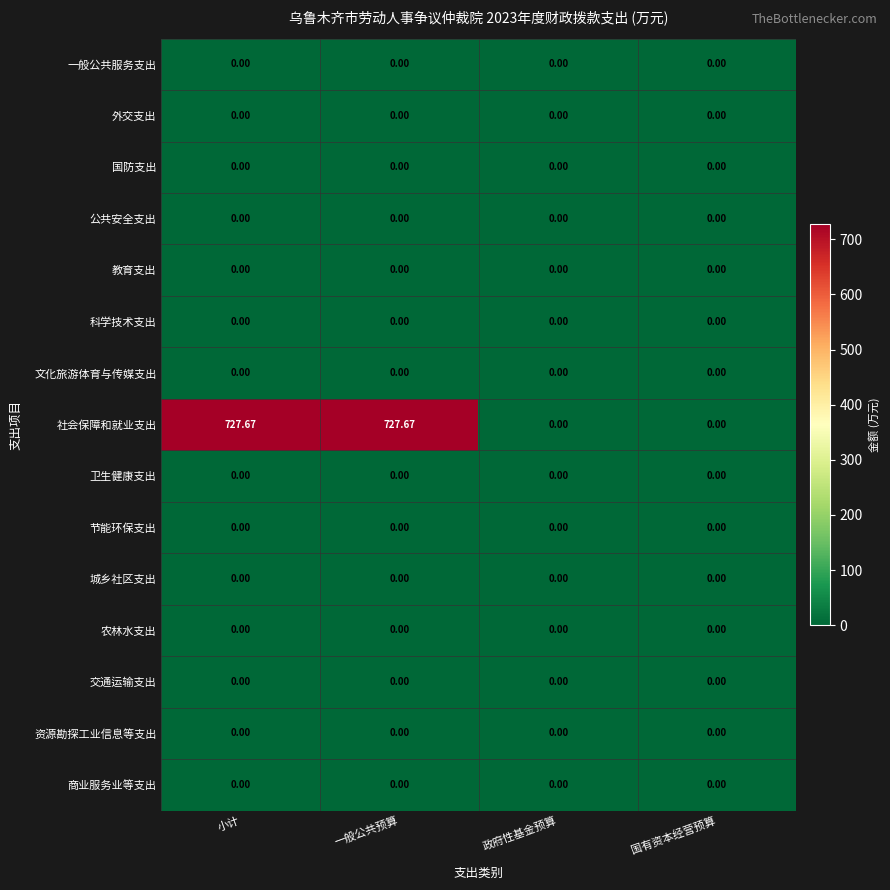

Which series changed the most between 小计 and 政府性基金预算?

社会保障和就业支出